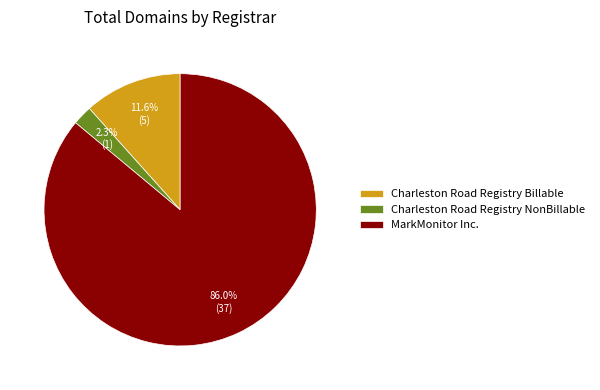

What is the total percentage of Charleston Road Registry Billable and MarkMonitor Inc.?

97.7%